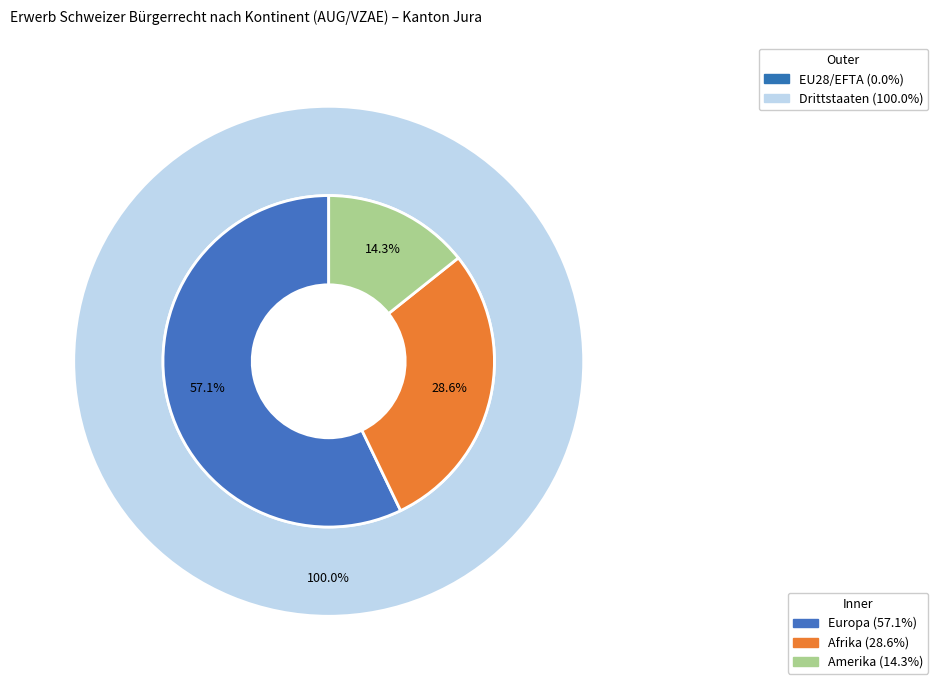

Which category has the smallest portion of the pie?

Amerika